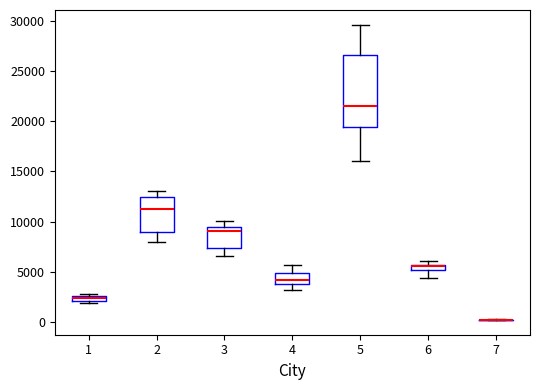

Where does the upper whisker of the box at x = 5 end on the y-axis? The values are not printed on the chart, so give them approximately, as read against the axis.

29500